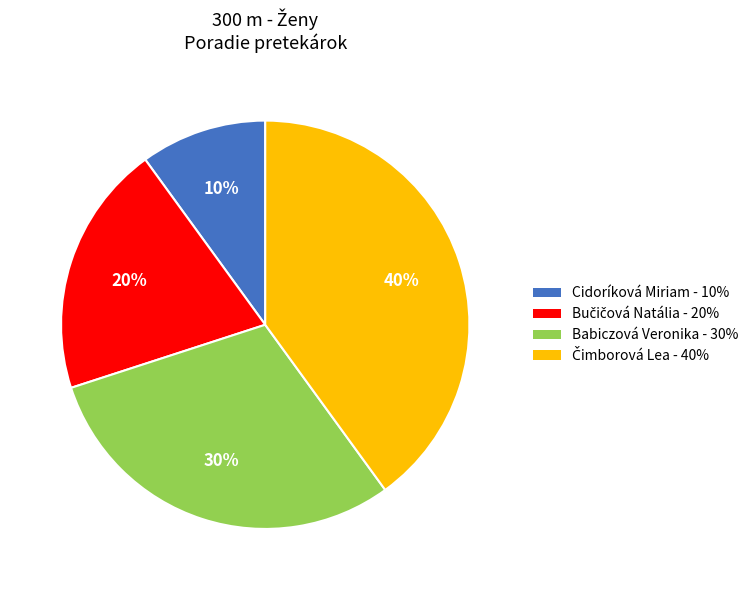

To the nearest percent, what is the average slice percentage?

25%